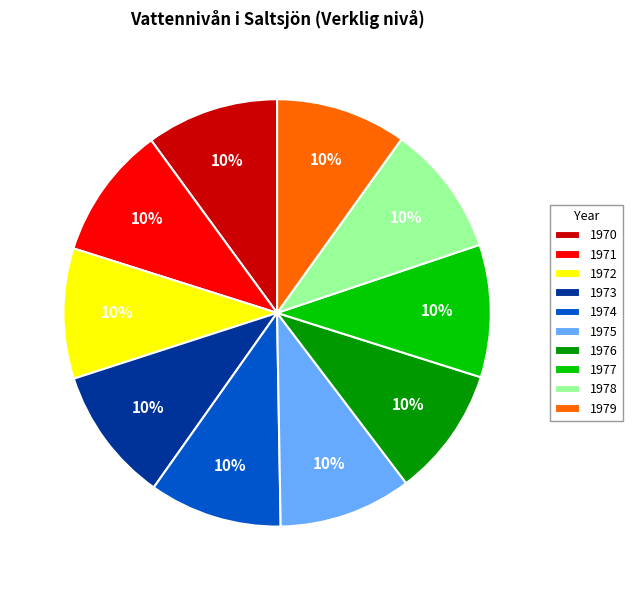

The 1978 slice represents 23% of the pie. True or false?

False